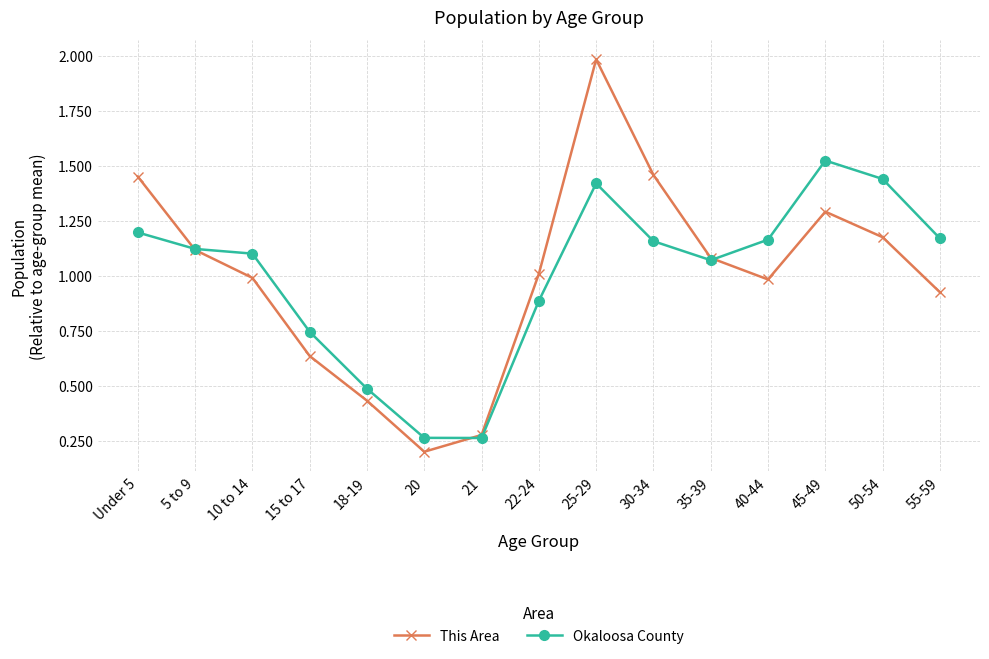

What is the label of the 5th point from the right?

35-39